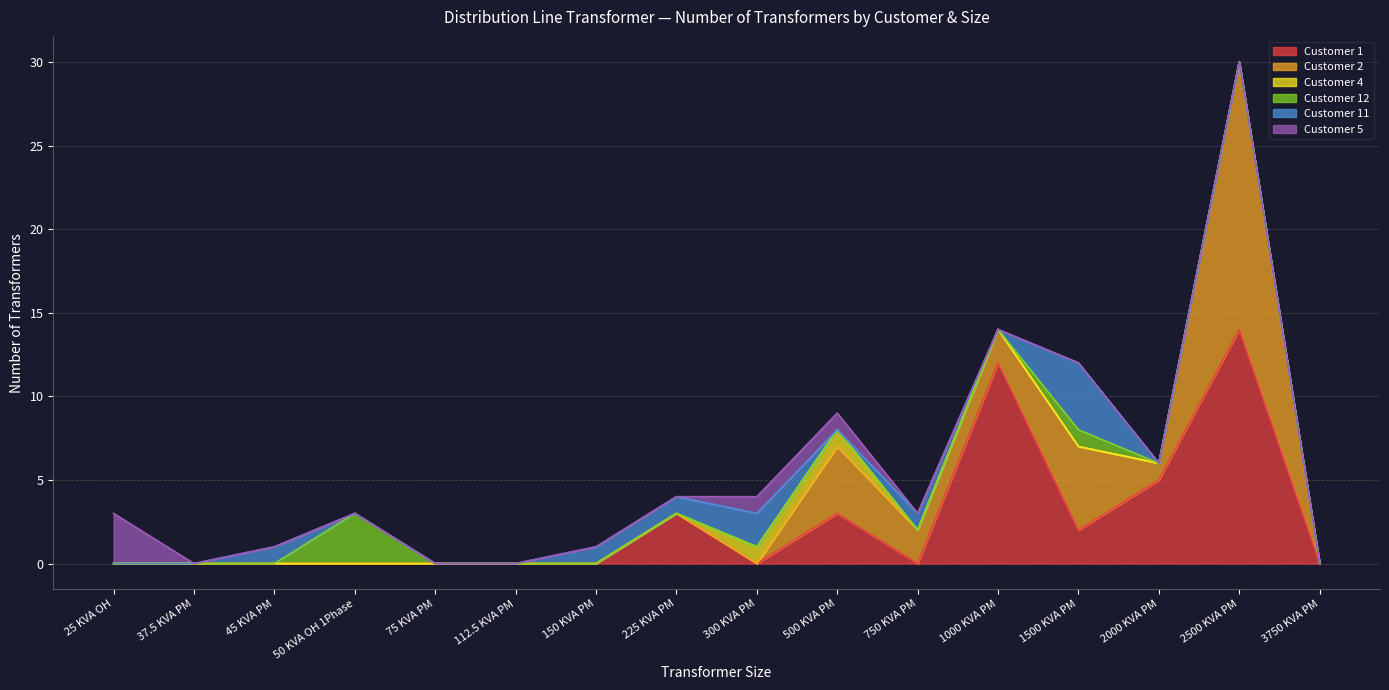

Does the chart display data point markers on the line(s)?

No